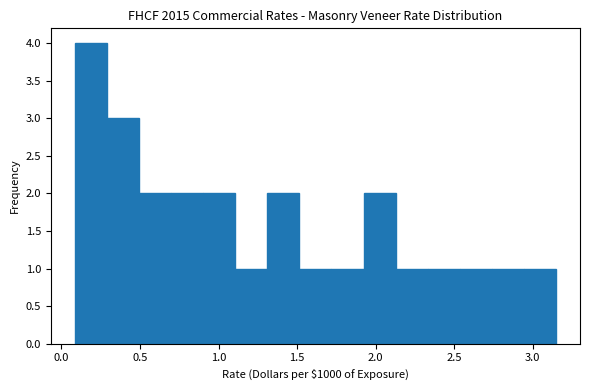

Reading left to right, transcribe this chart: for each bar, give the range it covers on the x-axis and its height. Neither the bar edges nor the heights are printed on the chart, so give them approximately, as read against the axes.

0.10 to 0.30: 4
0.30 to 0.50: 3
0.50 to 0.70: 2
0.70 to 0.90: 2
0.90 to 1.10: 2
1.10 to 1.30: 1
1.30 to 1.50: 2
1.50 to 1.70: 1
1.70 to 1.90: 1
1.90 to 2.15: 2
2.15 to 2.35: 1
2.35 to 2.55: 1
2.55 to 2.75: 1
2.75 to 2.95: 1
2.95 to 3.15: 1